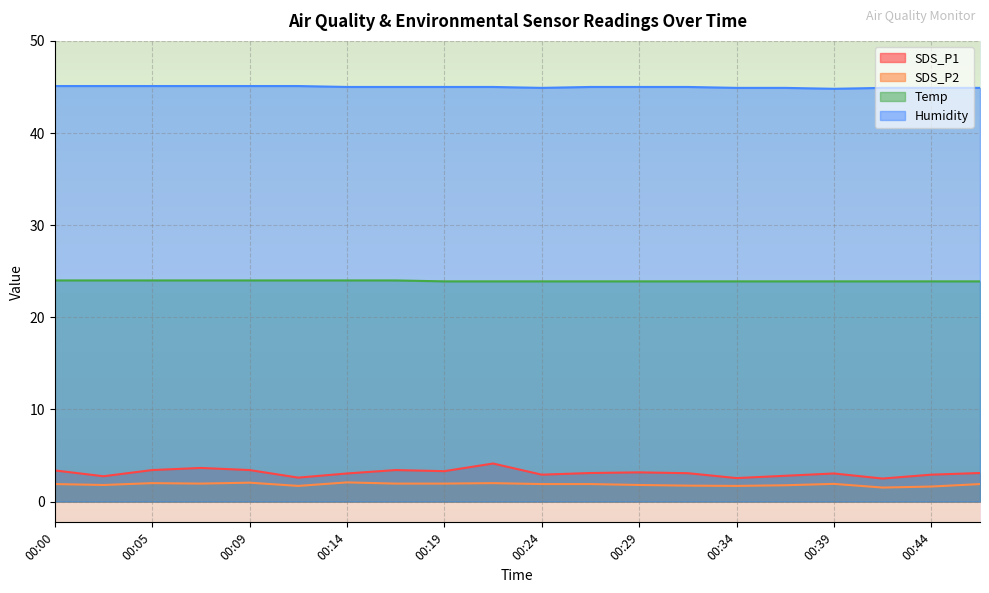

Which series has the largest total across all categories?

Humidity